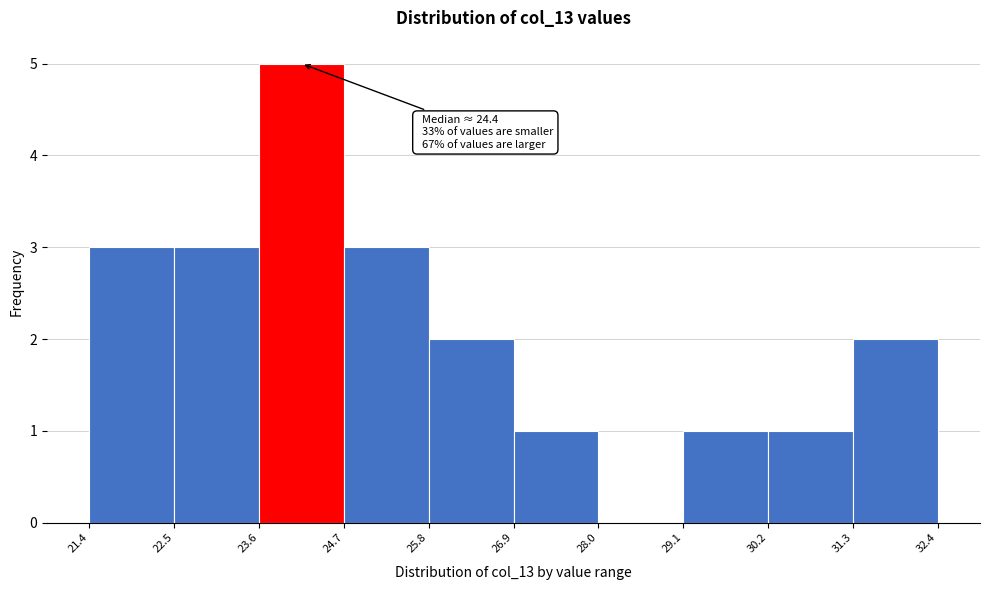

Which range on the x-axis has the tallest bar?

23.6 to 24.7